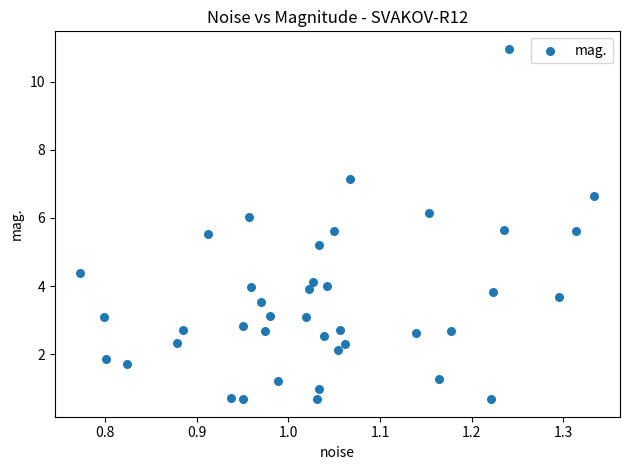

What is the range of X values (max minus min)?

0.6